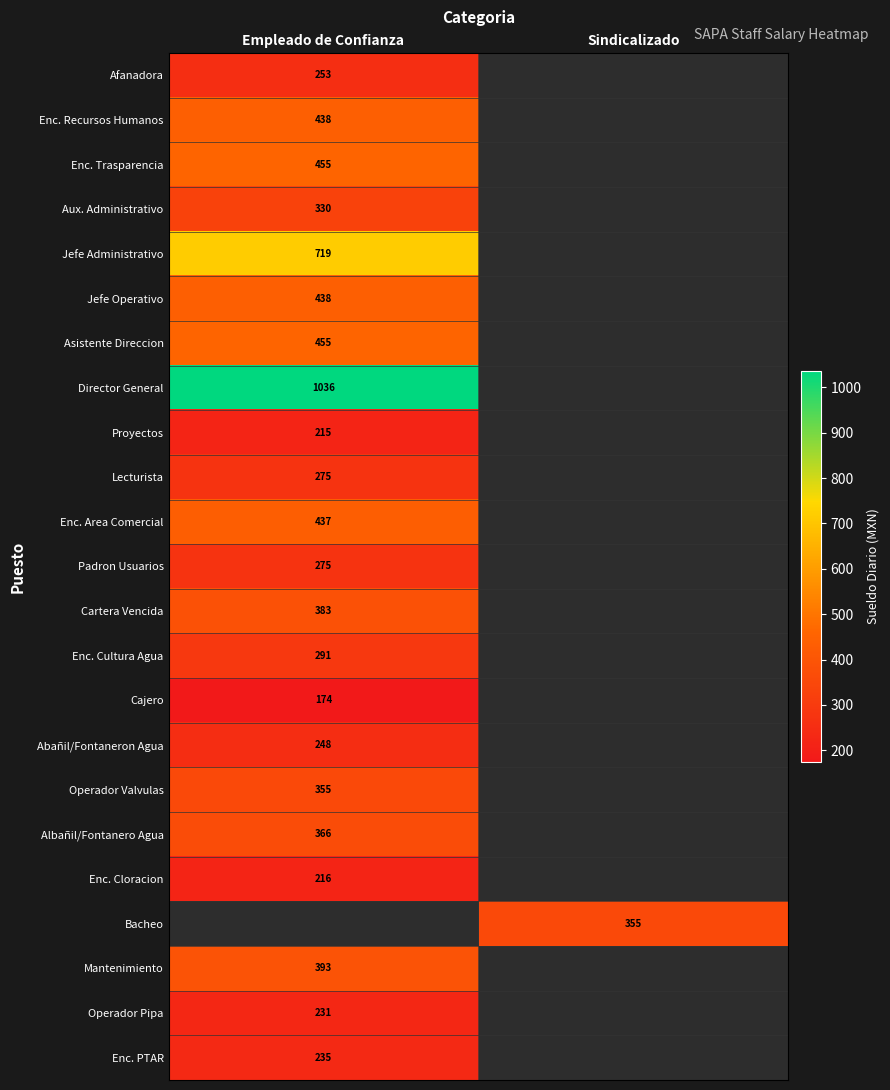

Is the value of Cajero at Empleado de Confianza greater than the value of Proyectos at Empleado de Confianza?

No